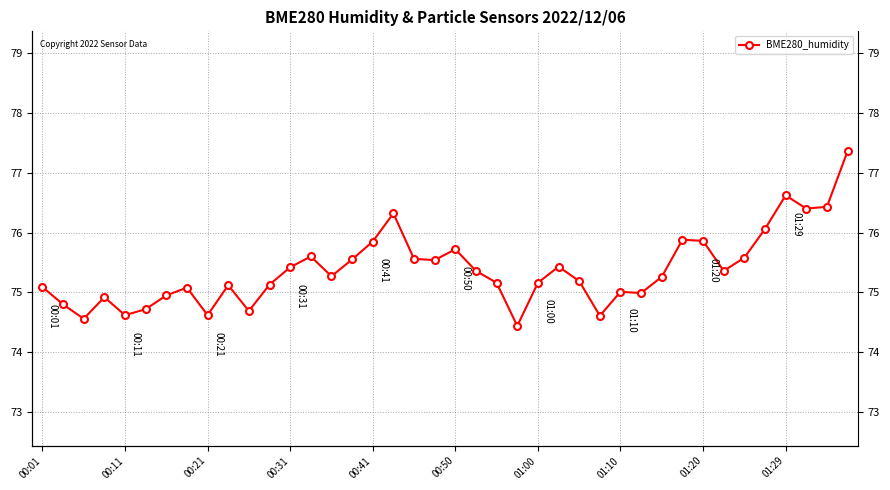

Which has a higher value, 27 or 34?

34